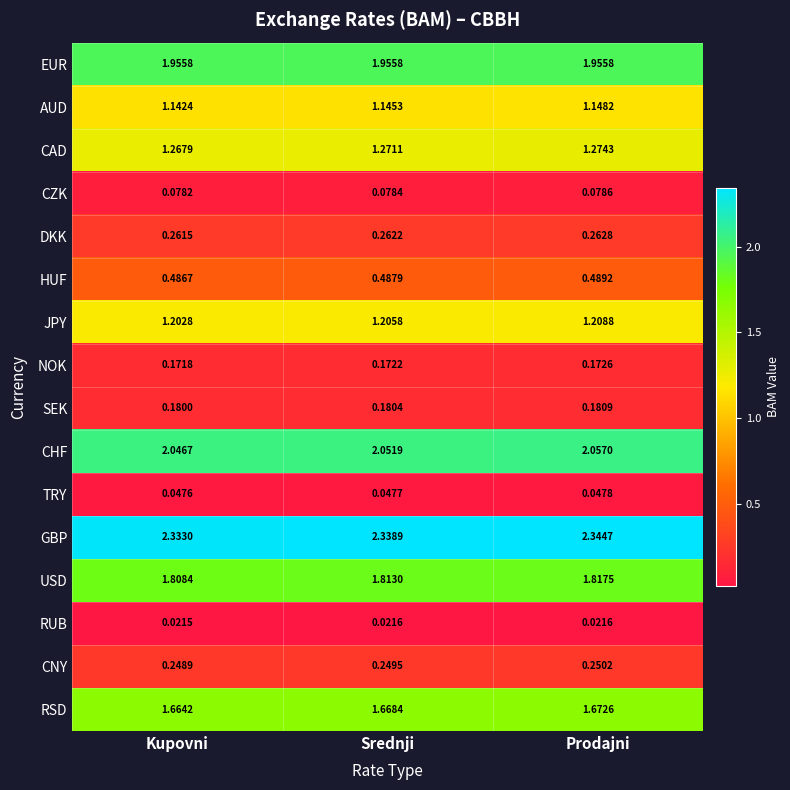

Which label corresponds to the largest value in the chart?

Prodajni